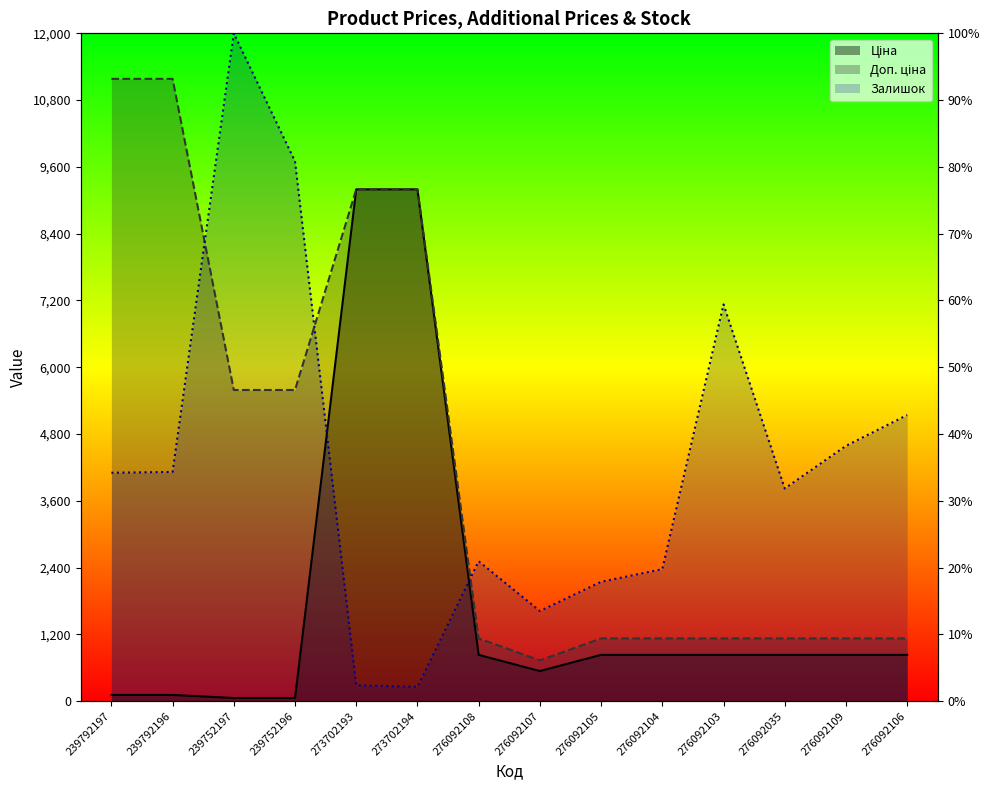

What is the lowest value of the Доп. ціна series?

732.0